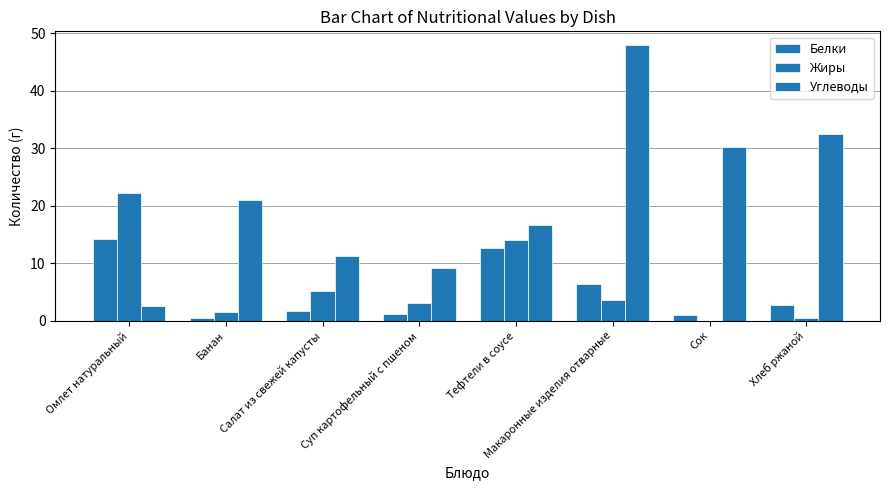

How many data points does each series have?

8